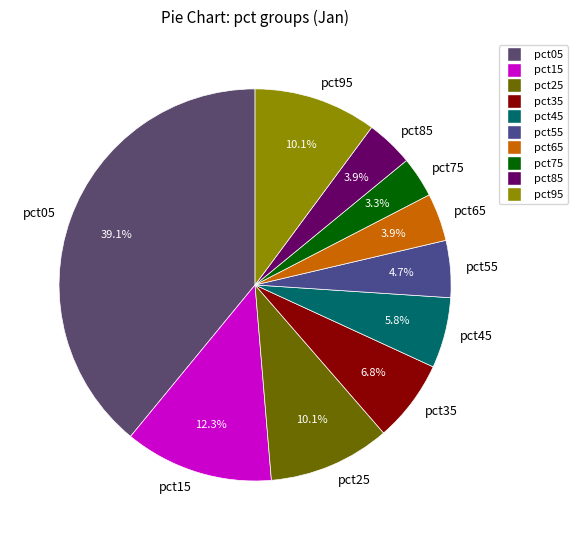

What percentage do pct15 and pct95 together represent?

22.4%